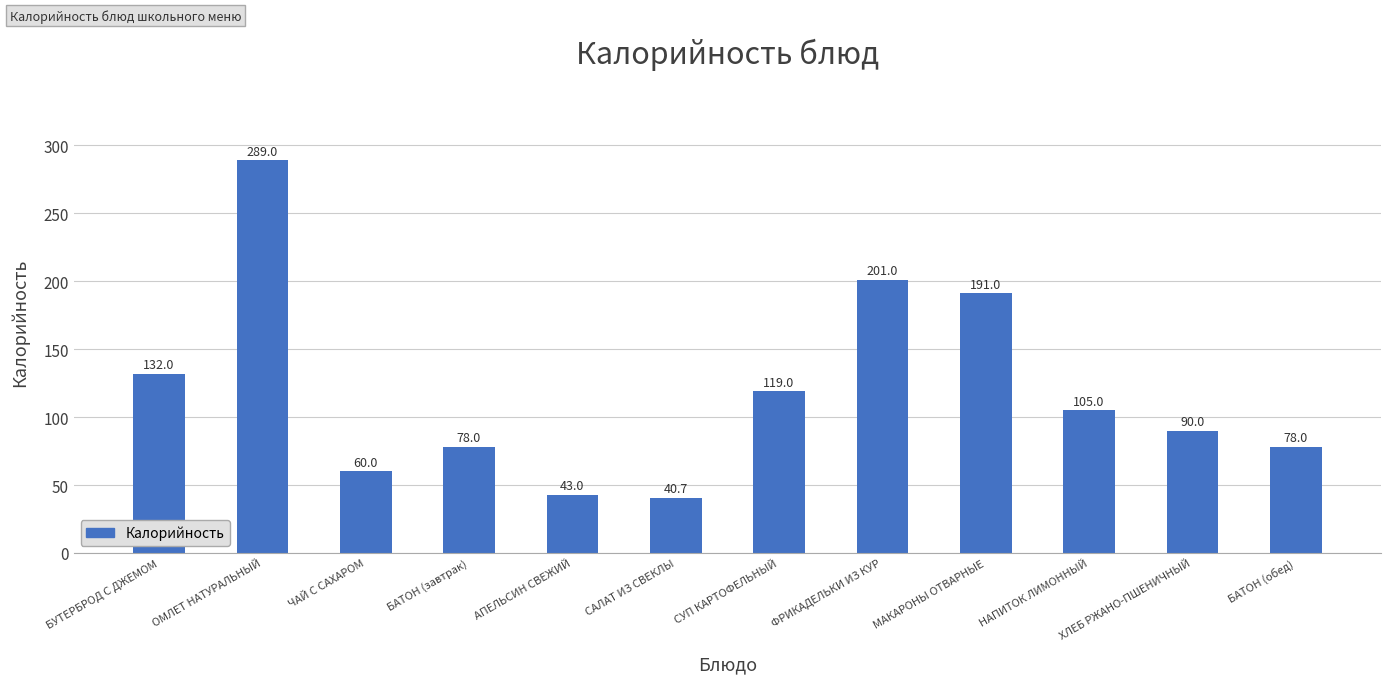

The value at АПЕЛЬСИН СВЕЖИЙ is 13.1. True or false?

False